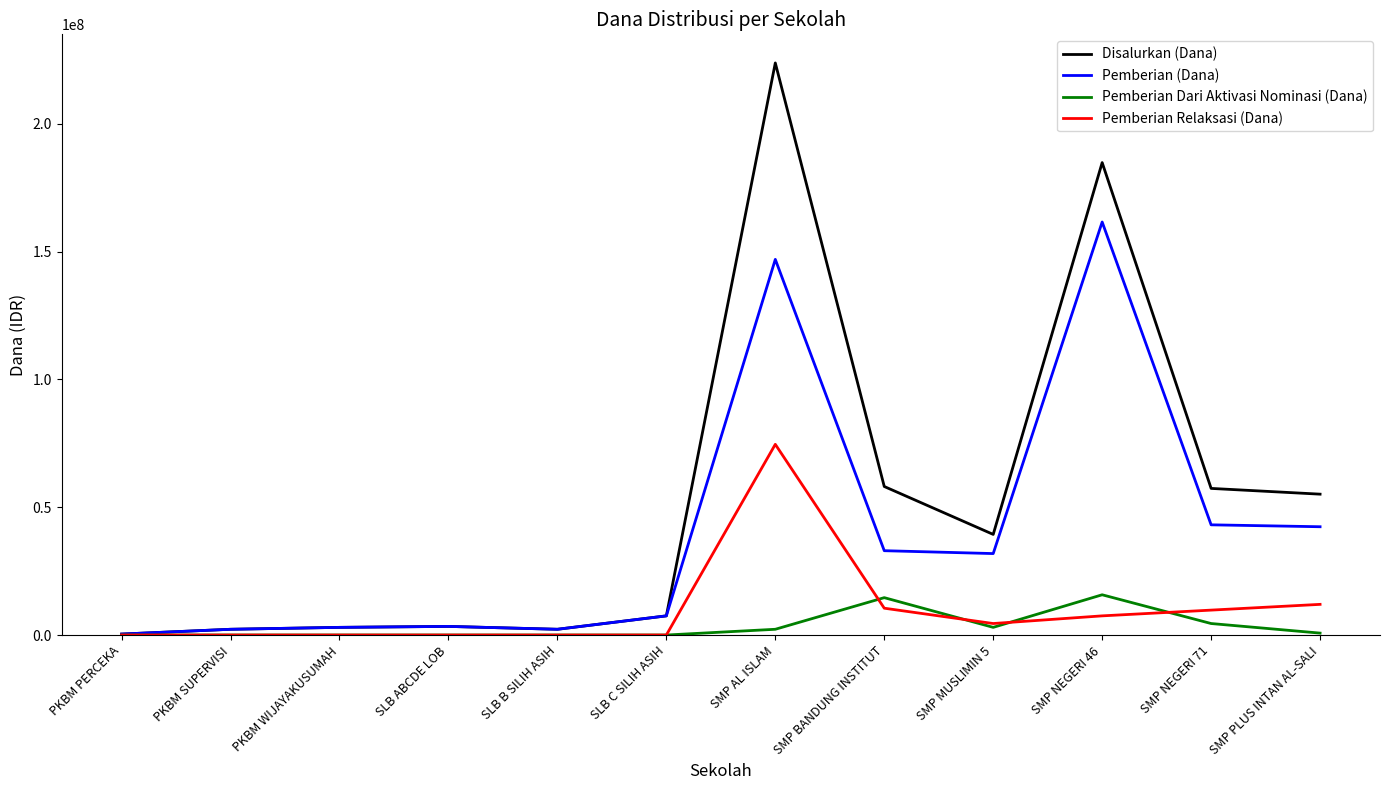

At which category is the sum across all series the highest?

SMP AL ISLAM